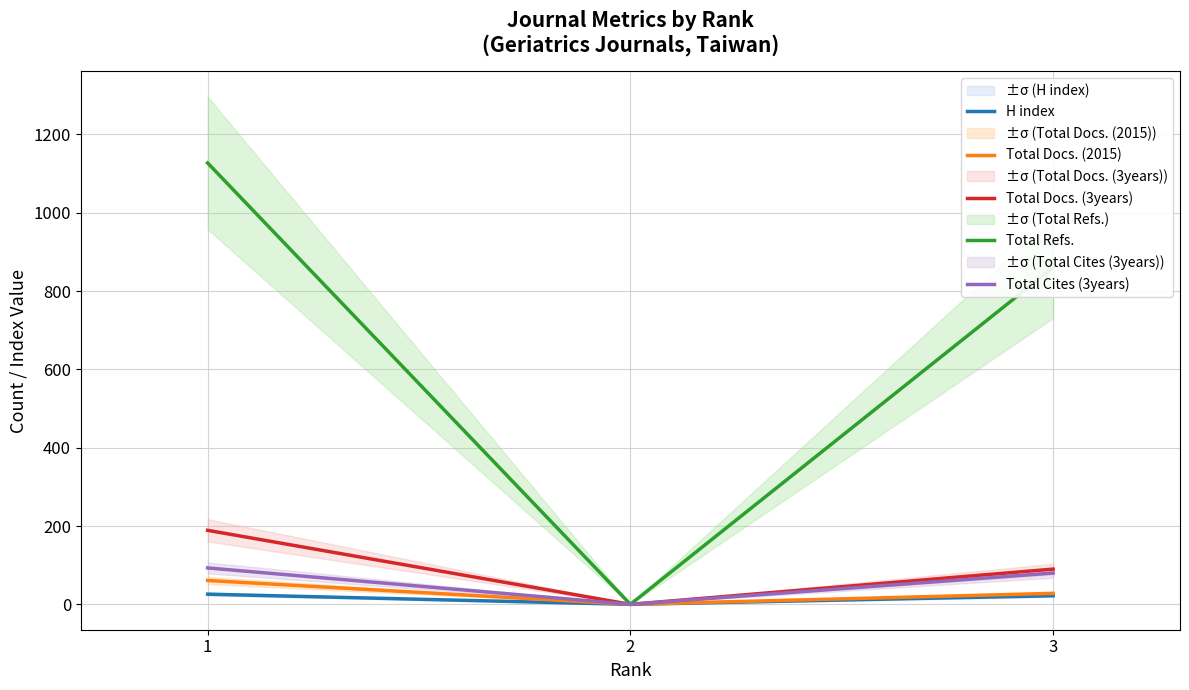

Rank the categories by Total Docs. (2015) value from highest to lowest.

1, 3, 2